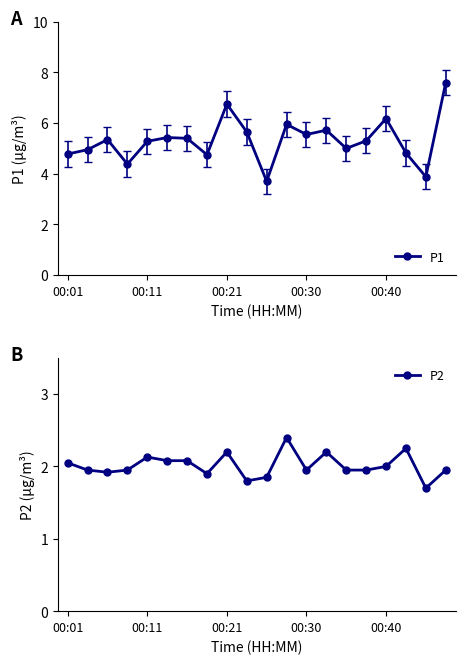

The value of P1 at 00:30 is 7.0. True or false?

False